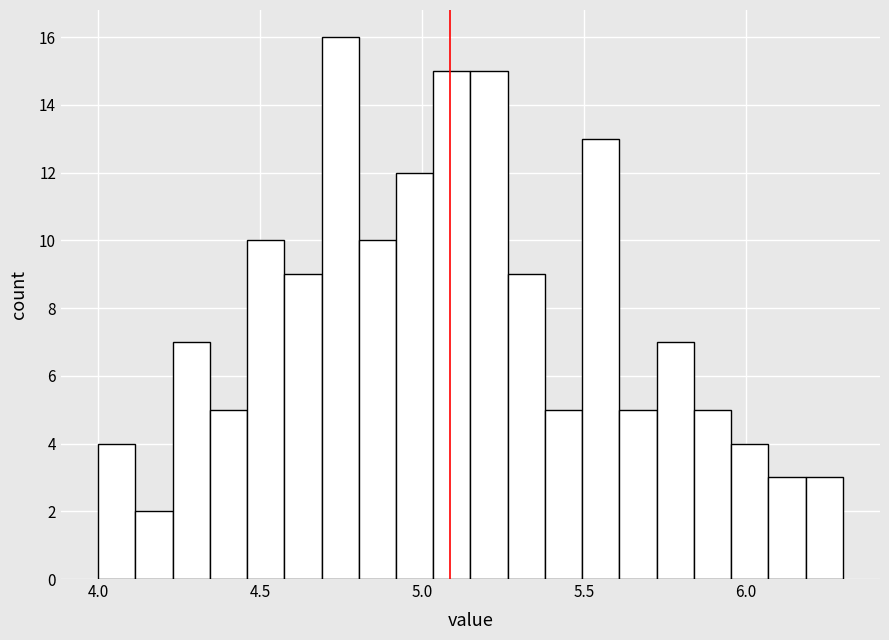

Around what value on the x-axis is the tallest bar? Give the approximate position of its centre, as read against the axis.

4.75